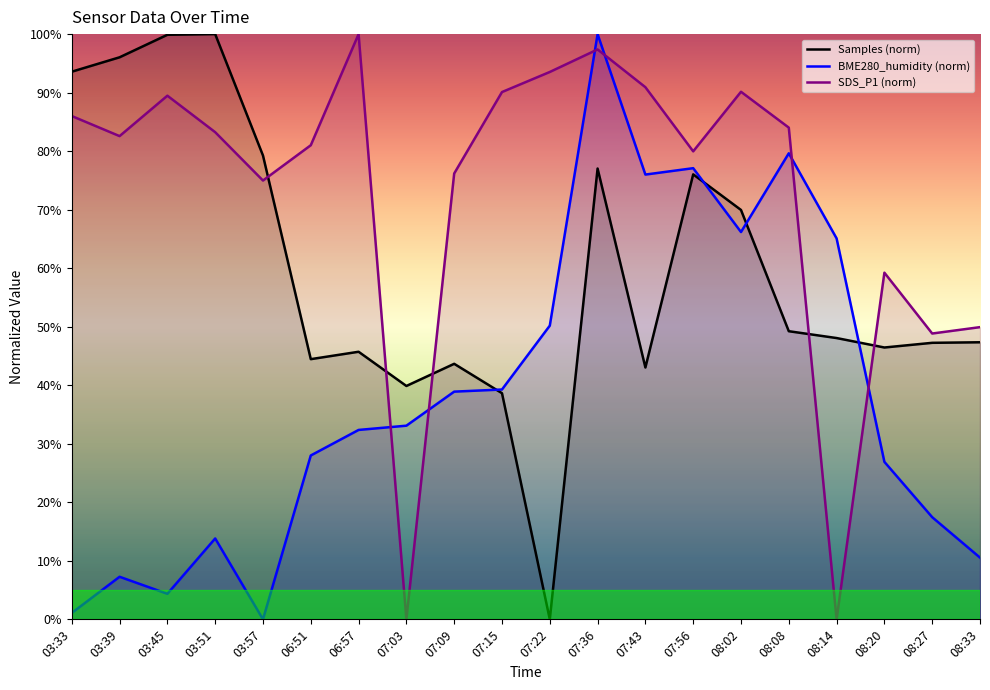

Where is SDS_P1 nearest to the value 50?

08:33